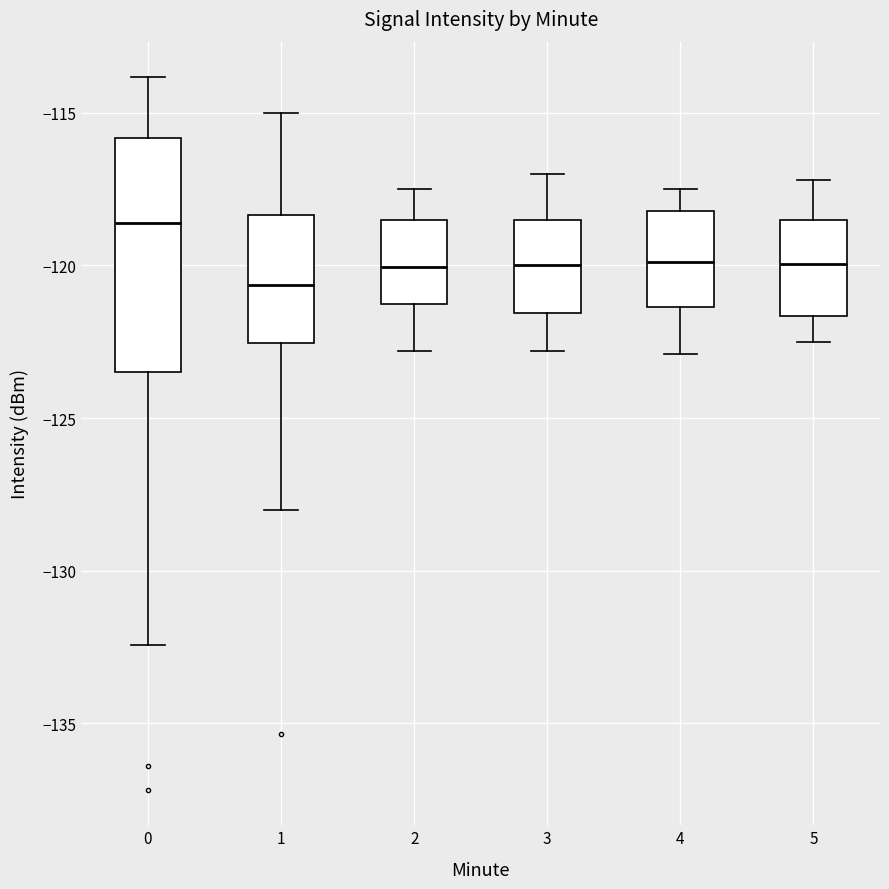

Which box's median line is the lowest?

1